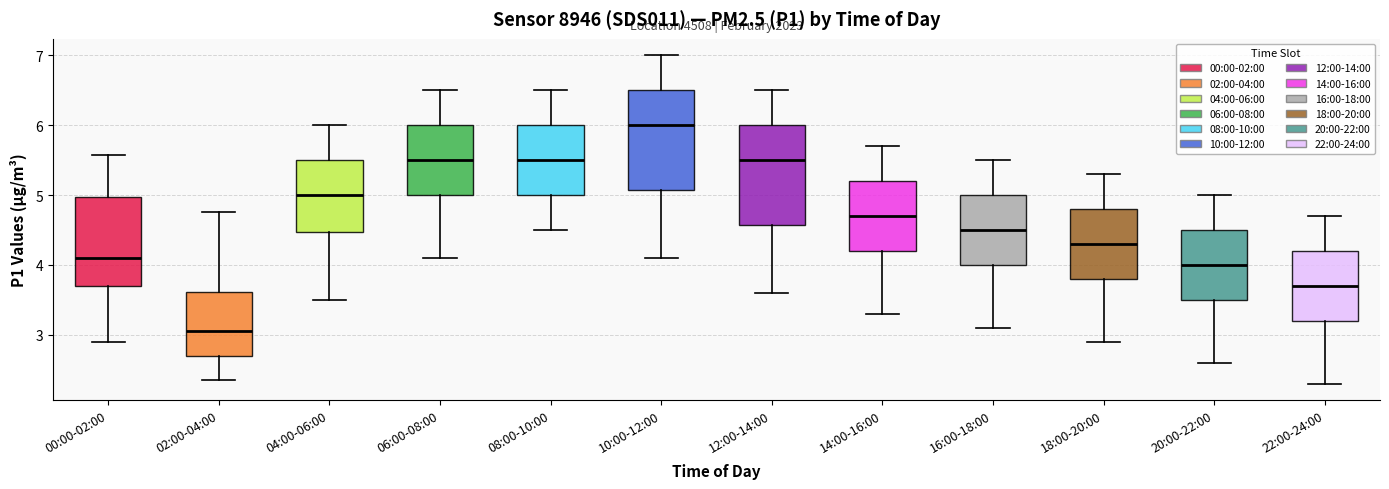

Which box's median line is the lowest?

02:00-04:00